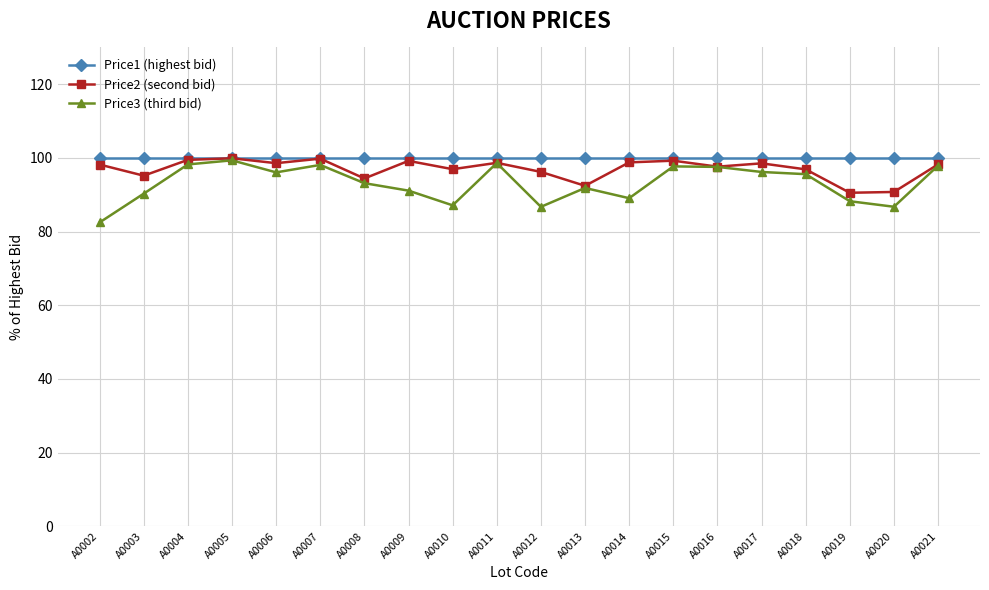

What is the spread (max minus min) of values at A0011?

1.4